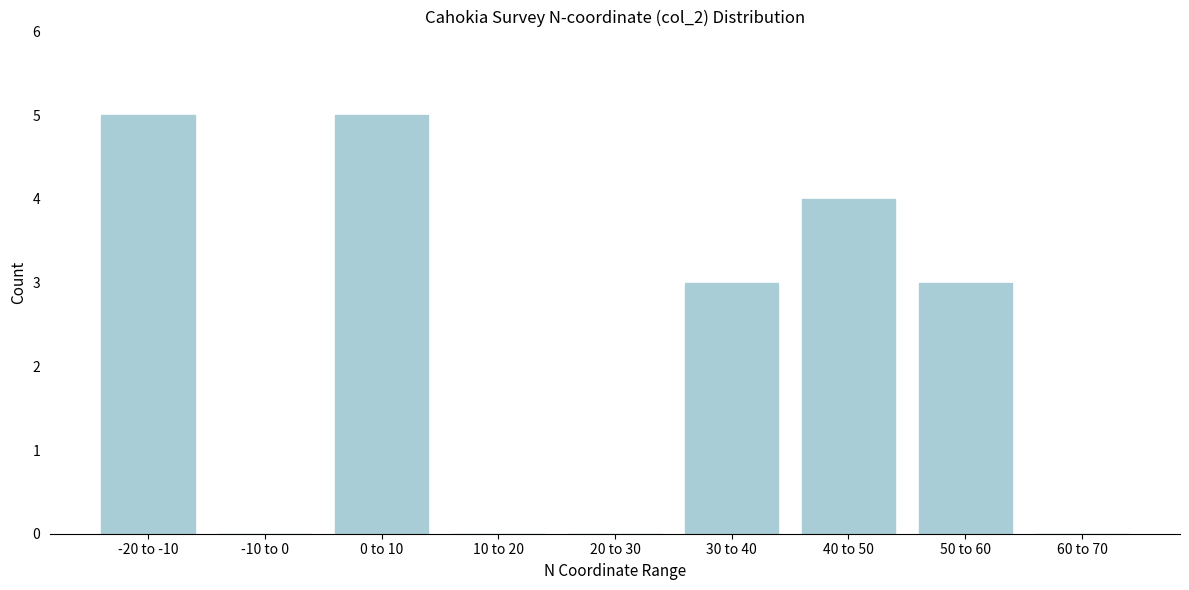

Reading right to left, transcribe all the data shown in this chart.

60 to 70=0	50 to 60=3	40 to 50=4	30 to 40=3	20 to 30=0	10 to 20=0	0 to 10=5	-10 to 0=0	-20 to -10=5